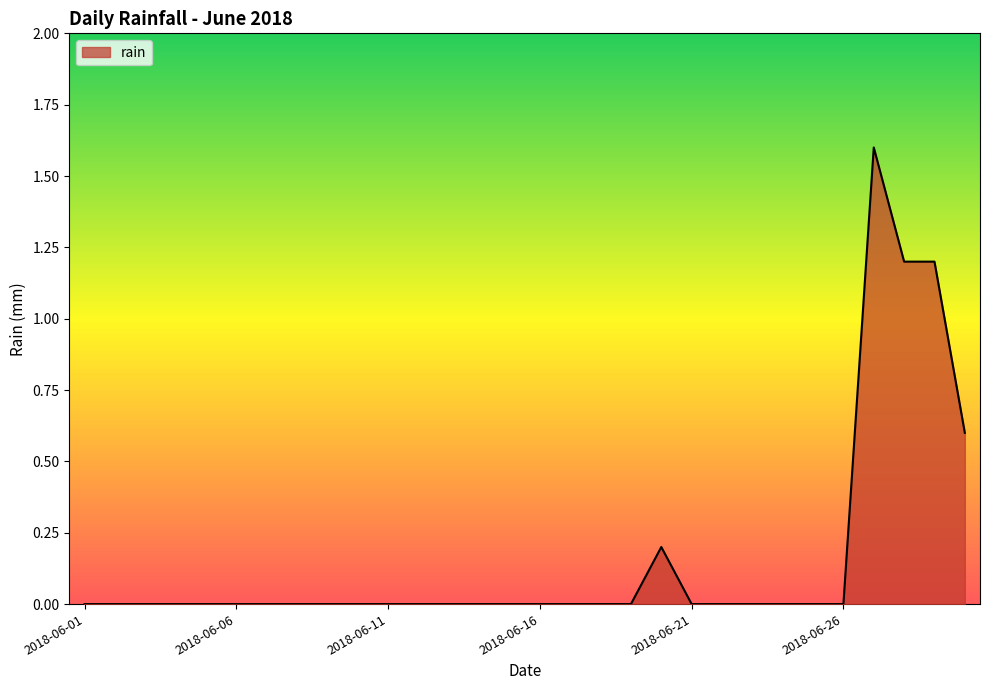

What is the difference between the maximum and minimum values?

1.6